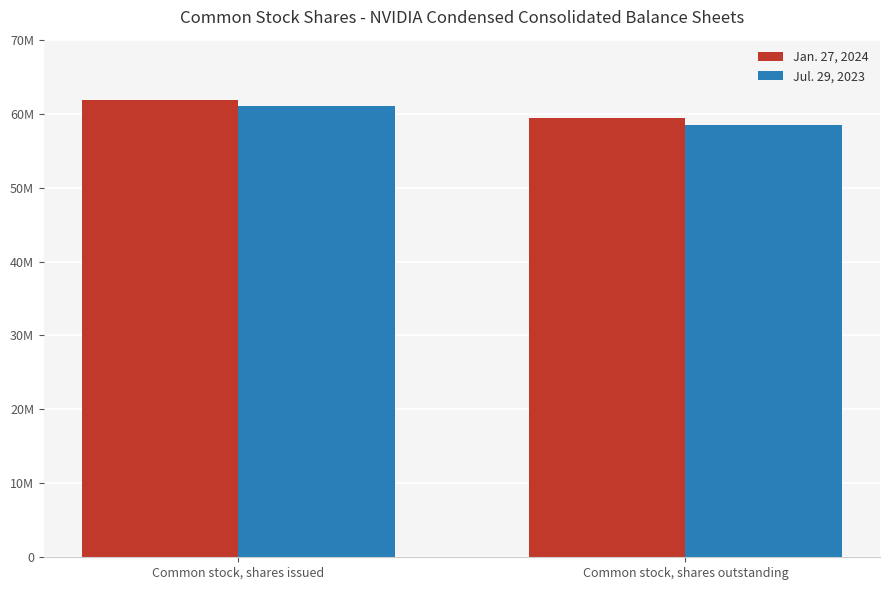

At how many categories does at least one series exceed 59672673?

1